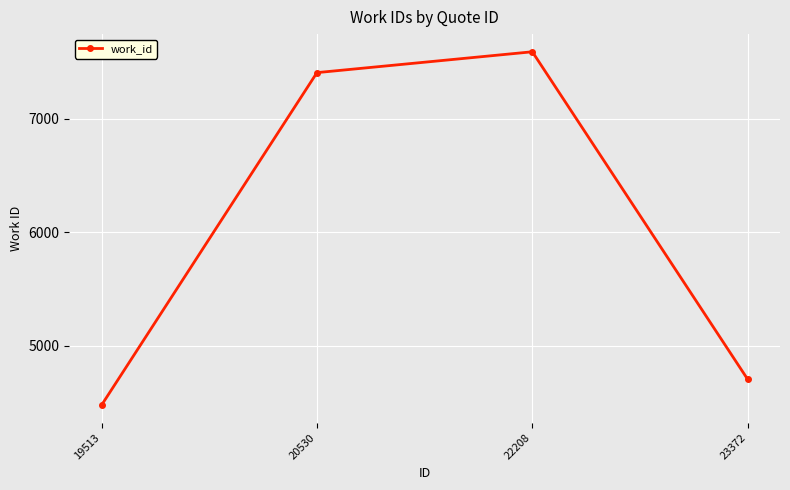

The chart shows a value of 2314 at 19513. True or false?

False